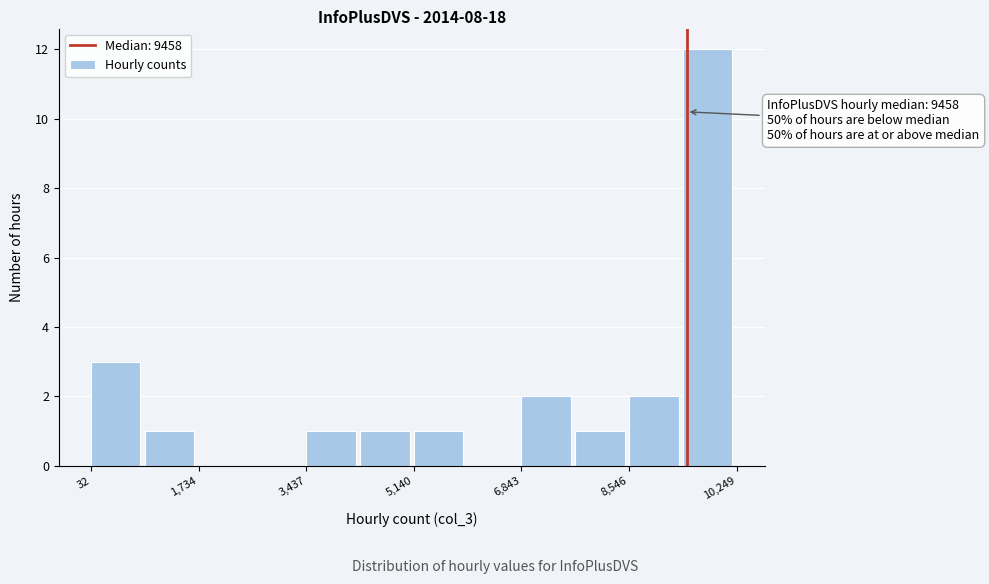

Which range on the x-axis has the tallest bar?

9400 to 10200